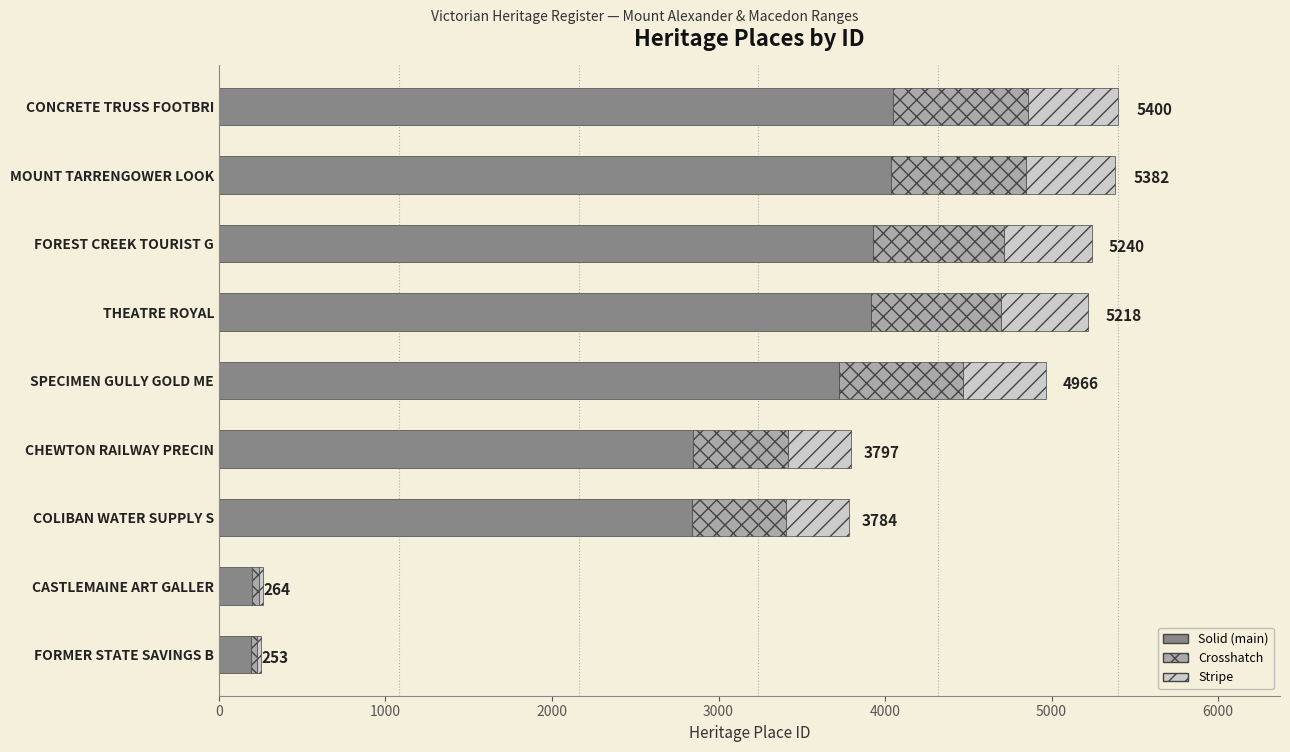

What is the total value across all series at CHEWTON RAILWAY PRECIN?

3797.0